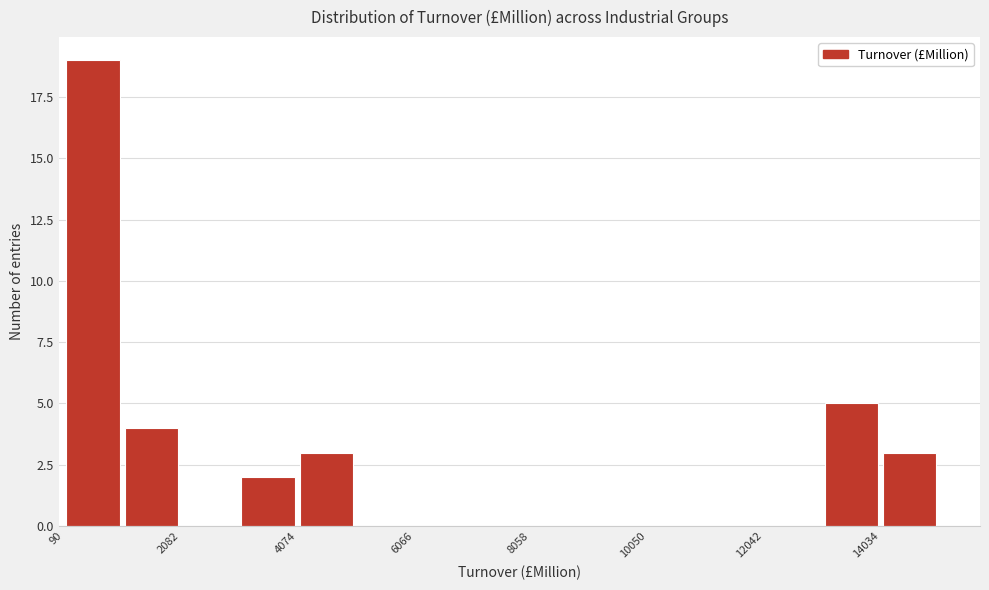

What is the height of the bar covering 3000 to 4000 on the x-axis? Neither the bar edges nor the heights are printed on the chart, so give them approximately, as read against the axes.

2